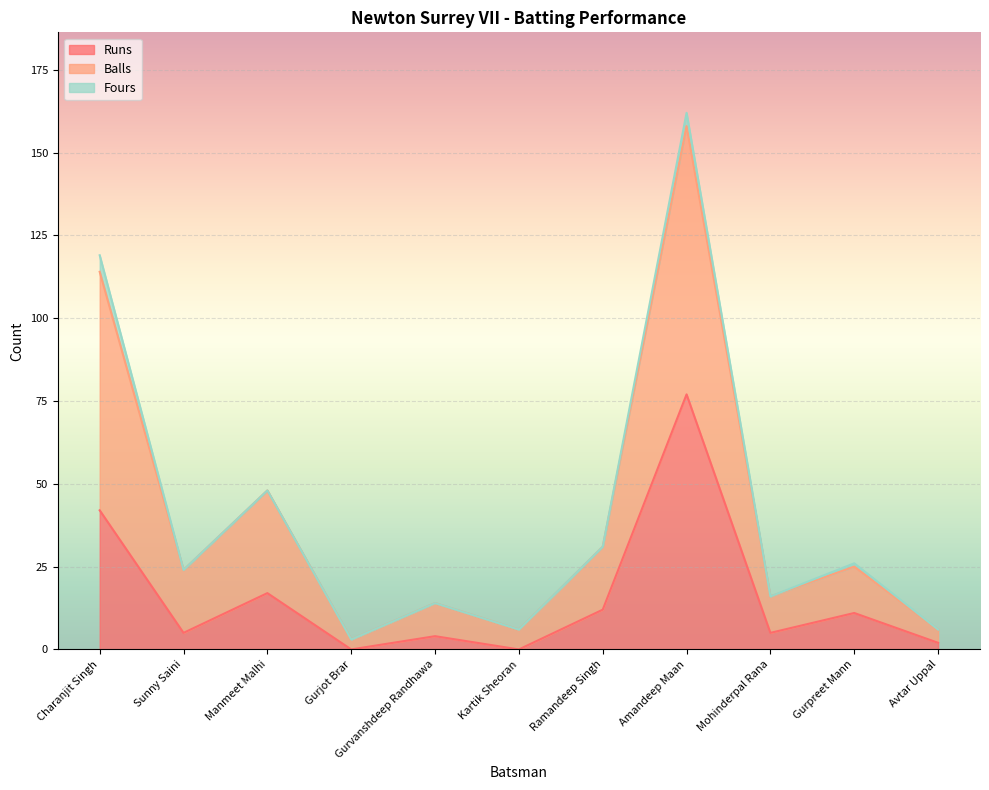

Does the chart display data point markers on the line(s)?

No